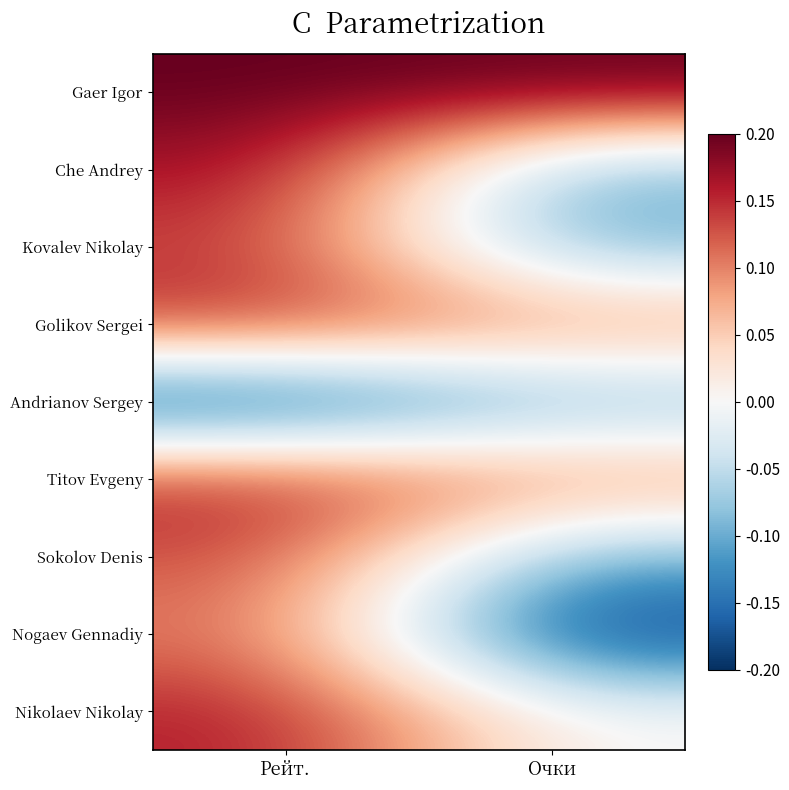

Reading left to right, extract all data points from this chart.

Gaer Igor: Рейт.=0.2	Очки=0.2
Che Andrey: Рейт.=0.2	Очки=-0.1
Kovalev Nikolay: Рейт.=0.1	Очки=-0.1
Golikov Sergei: Рейт.=0.2	Очки=0.1
Andrianov Sergey: Рейт.=-0.2	Очки=-0.1
Titov Evgeny: Рейт.=0.2	Очки=0.1
Sokolov Denis: Рейт.=0.1	Очки=-0.1
Nogaev Gennadiy: Рейт.=0.1	Очки=-0.2
Nikolaev Nikolay: Рейт.=0.2	Очки=0.0